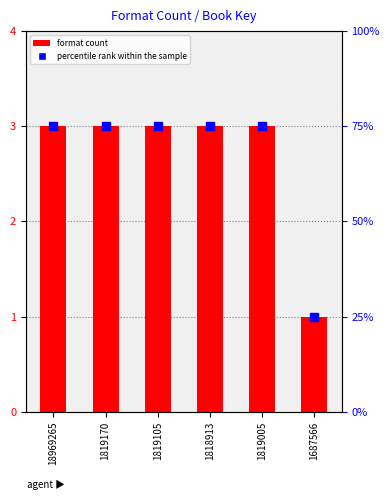

Does the chart contain any negative values?

No